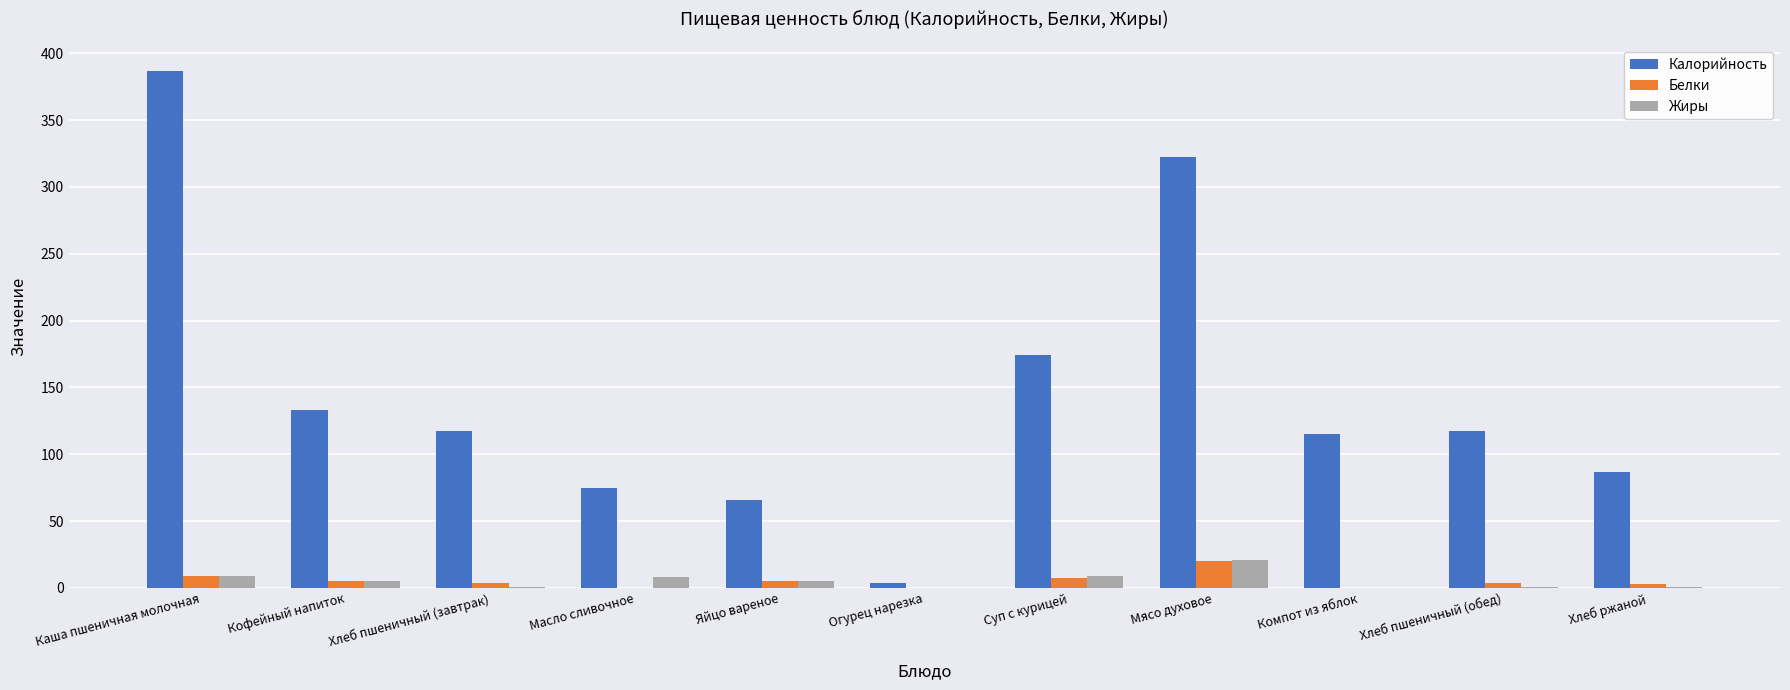

Are the bars horizontal?

No